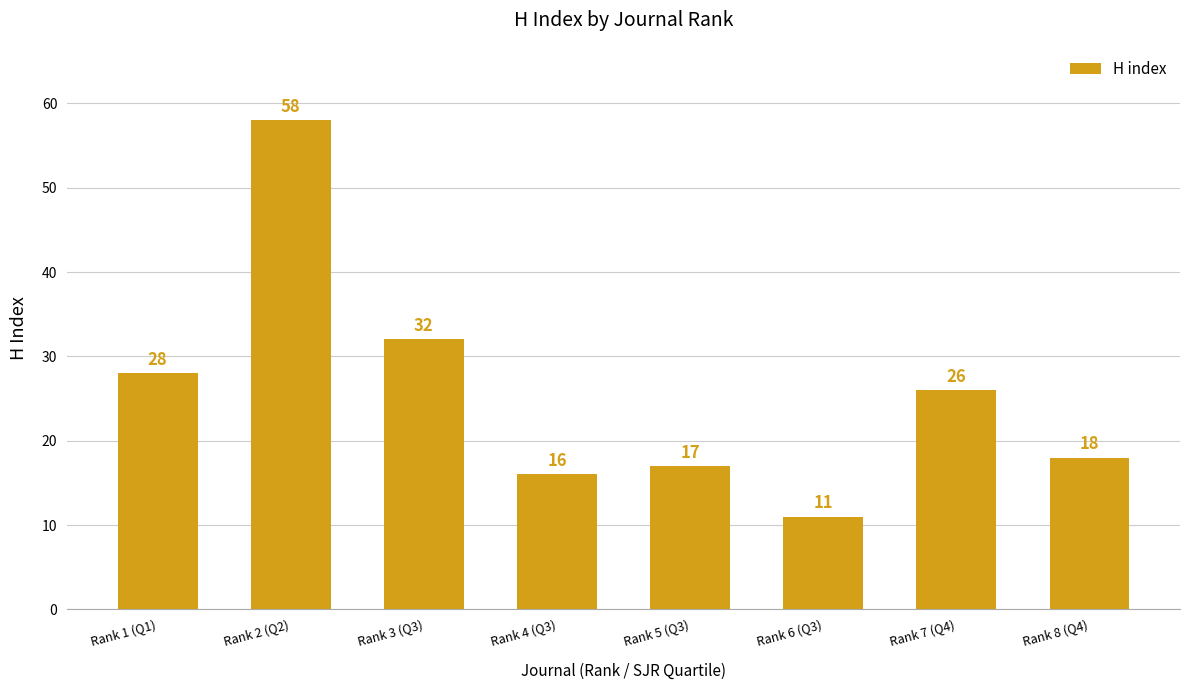

Is it true that the value at Rank 5 (Q3) is 17?

True